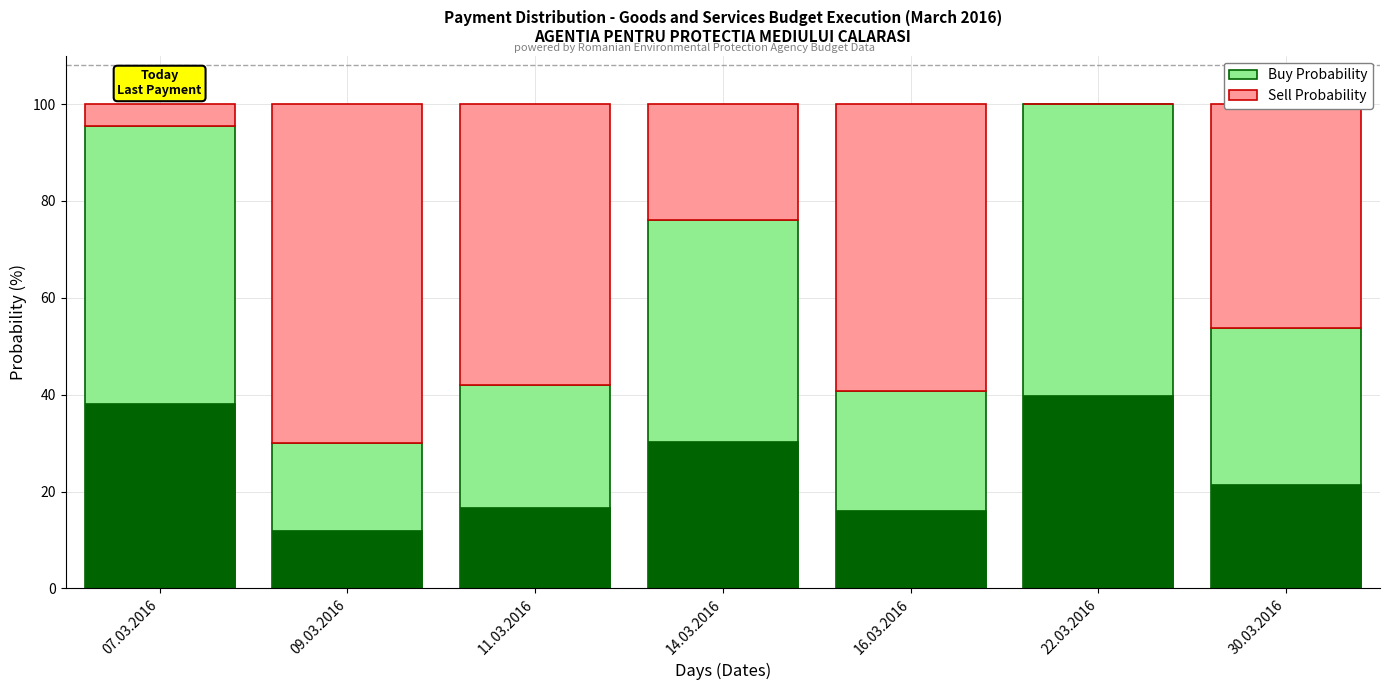

What is the approximate value of Buy Probability at 11.03.2016?

42.0